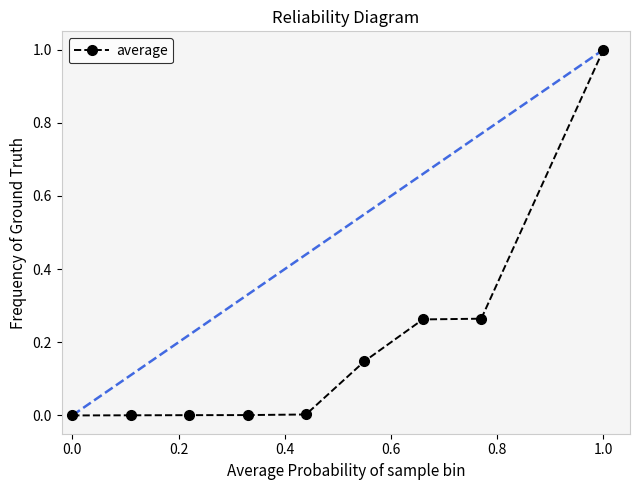

What is the maximum value shown in the chart?

1.0